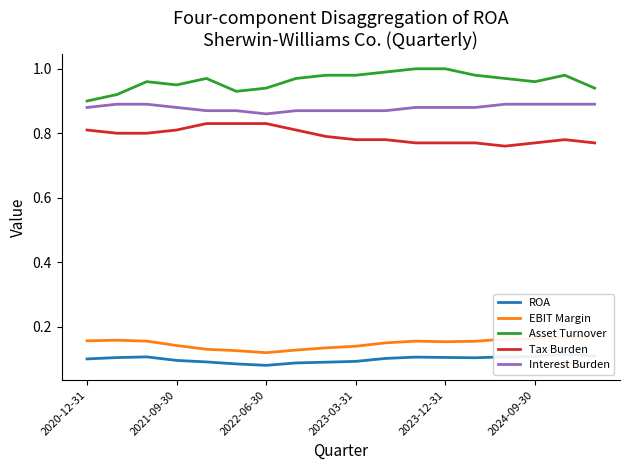

True or false: EBIT Margin and Tax Burden intersect in this chart.

False